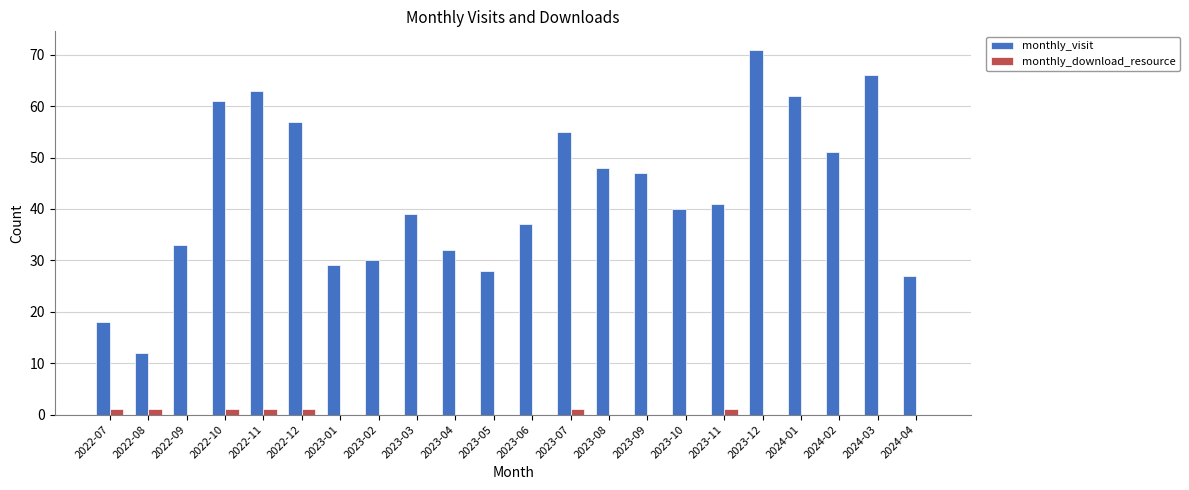

Reading right to left, extract all data points from this chart.

monthly_visit: 2024-04=27	2024-03=66	2024-02=51	2024-01=62	2023-12=71	2023-11=41	2023-10=40	2023-09=47	2023-08=48	2023-07=55	2023-06=37	2023-05=28	2023-04=32	2023-03=39	2023-02=30	2023-01=29	2022-12=57	2022-11=63	2022-10=61	2022-09=33	2022-08=12	2022-07=18
monthly_download_resource: 2024-04=0	2024-03=0	2024-02=0	2024-01=0	2023-12=0	2023-11=1	2023-10=0	2023-09=0	2023-08=0	2023-07=1	2023-06=0	2023-05=0	2023-04=0	2023-03=0	2023-02=0	2023-01=0	2022-12=1	2022-11=1	2022-10=1	2022-09=0	2022-08=1	2022-07=1